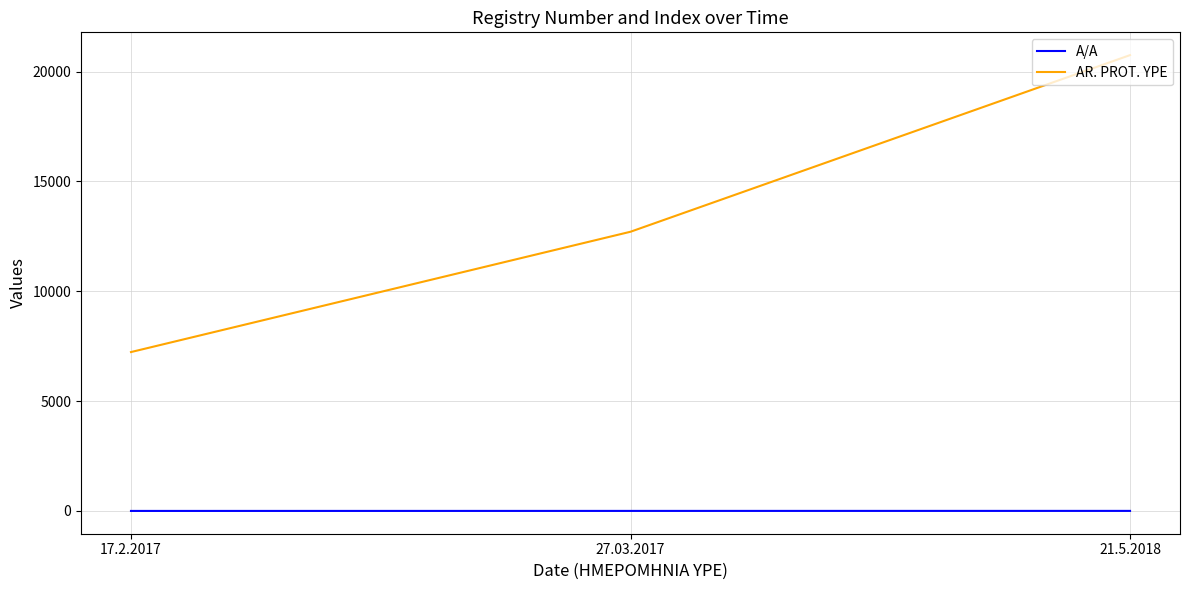

At how many categories does at least one series exceed 20451?

1